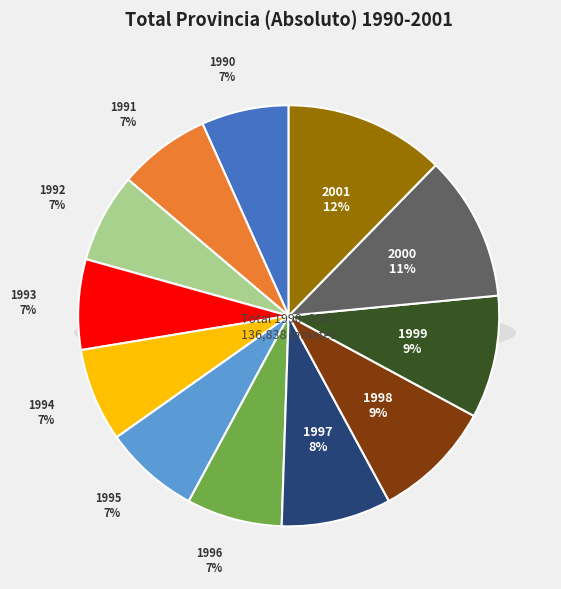

Approximately how many times larger is the value at 1990 compared to 1997?

0.8